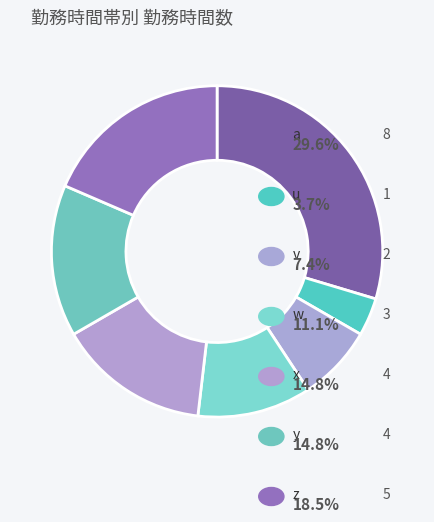

How many segments does this pie chart have?

7